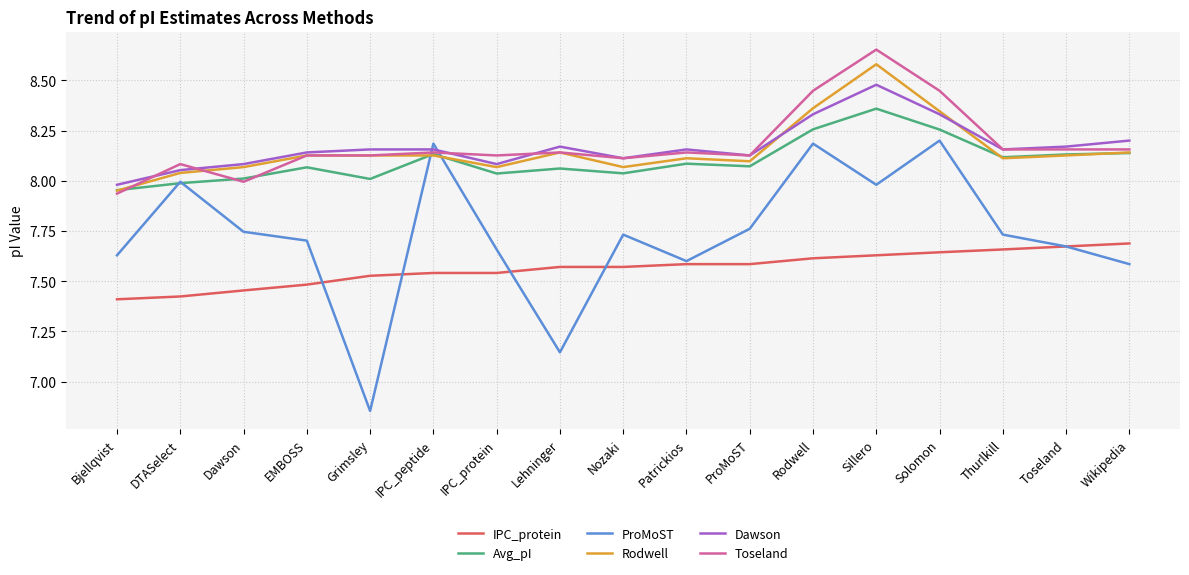

True or false: ProMoST and Dawson intersect in this chart.

True